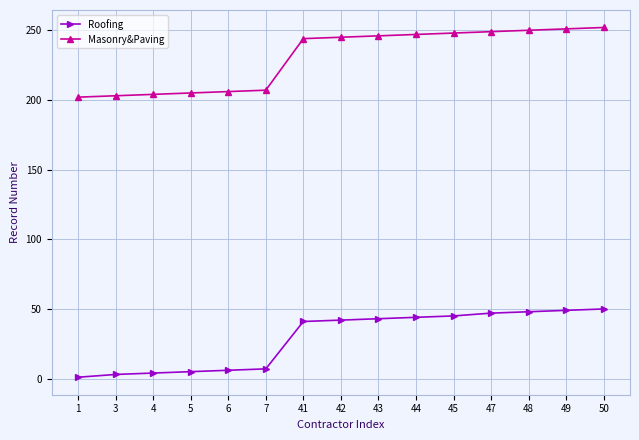

Which series has the widest spread of values?

Masonry&Paving